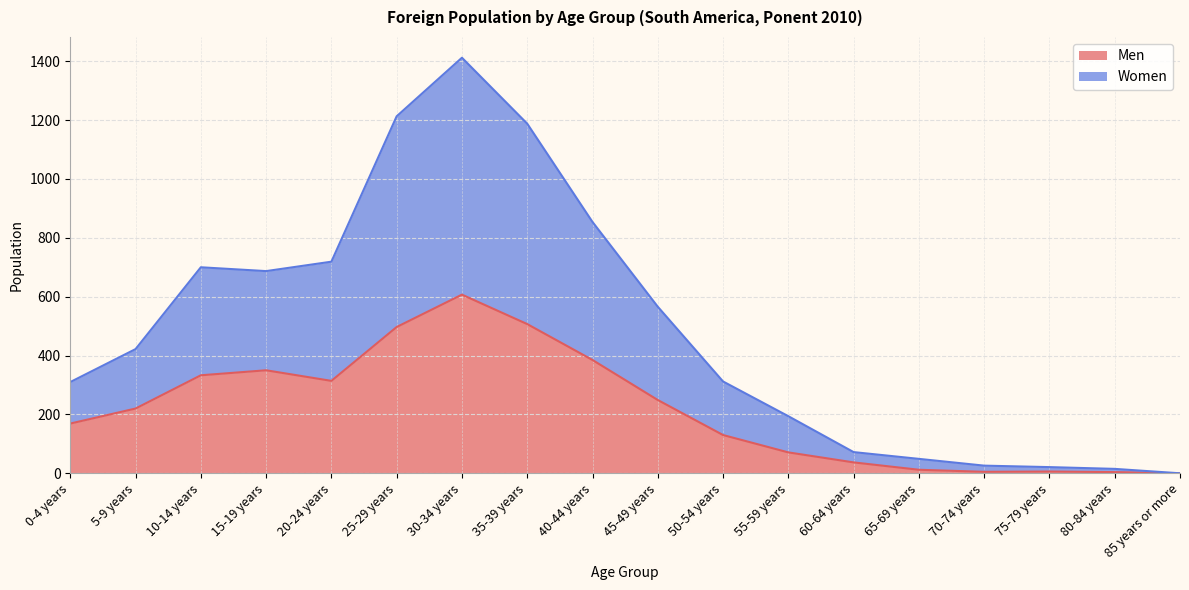

The value of Men at 50-54 years is 67. True or false?

False